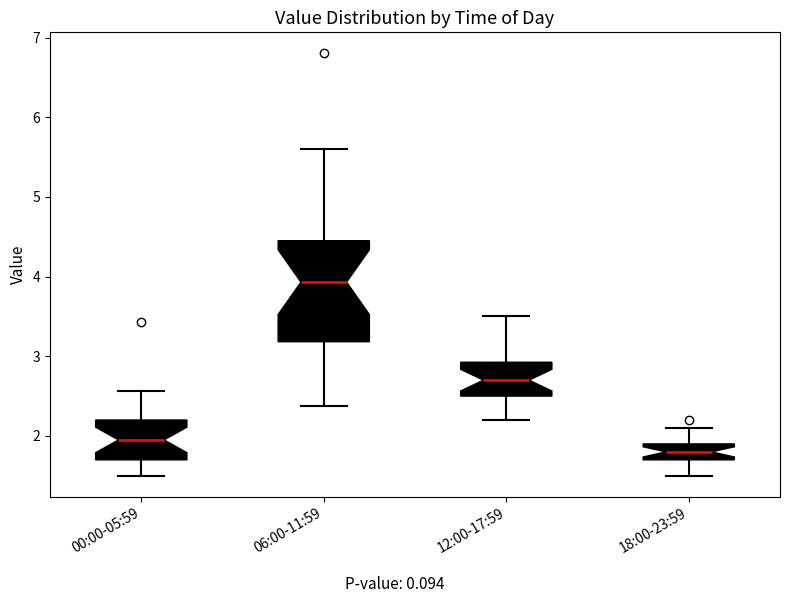

Reading left to right, read every box against the y-axis: the position of its median line, the range the box covers, and the ends of its whiskers. The values are not printed on the chart, so give them approximately, as read against the axis.

00:00-05:59: median 2.0, box 1.7 to 2.2, whiskers 1.5 to 2.6
06:00-11:59: median 3.9, box 3.2 to 4.5, whiskers 2.4 to 5.6
12:00-17:59: median 2.7, box 2.5 to 2.9, whiskers 2.2 to 3.5
18:00-23:59: median 1.8, box 1.7 to 1.9, whiskers 1.5 to 2.1